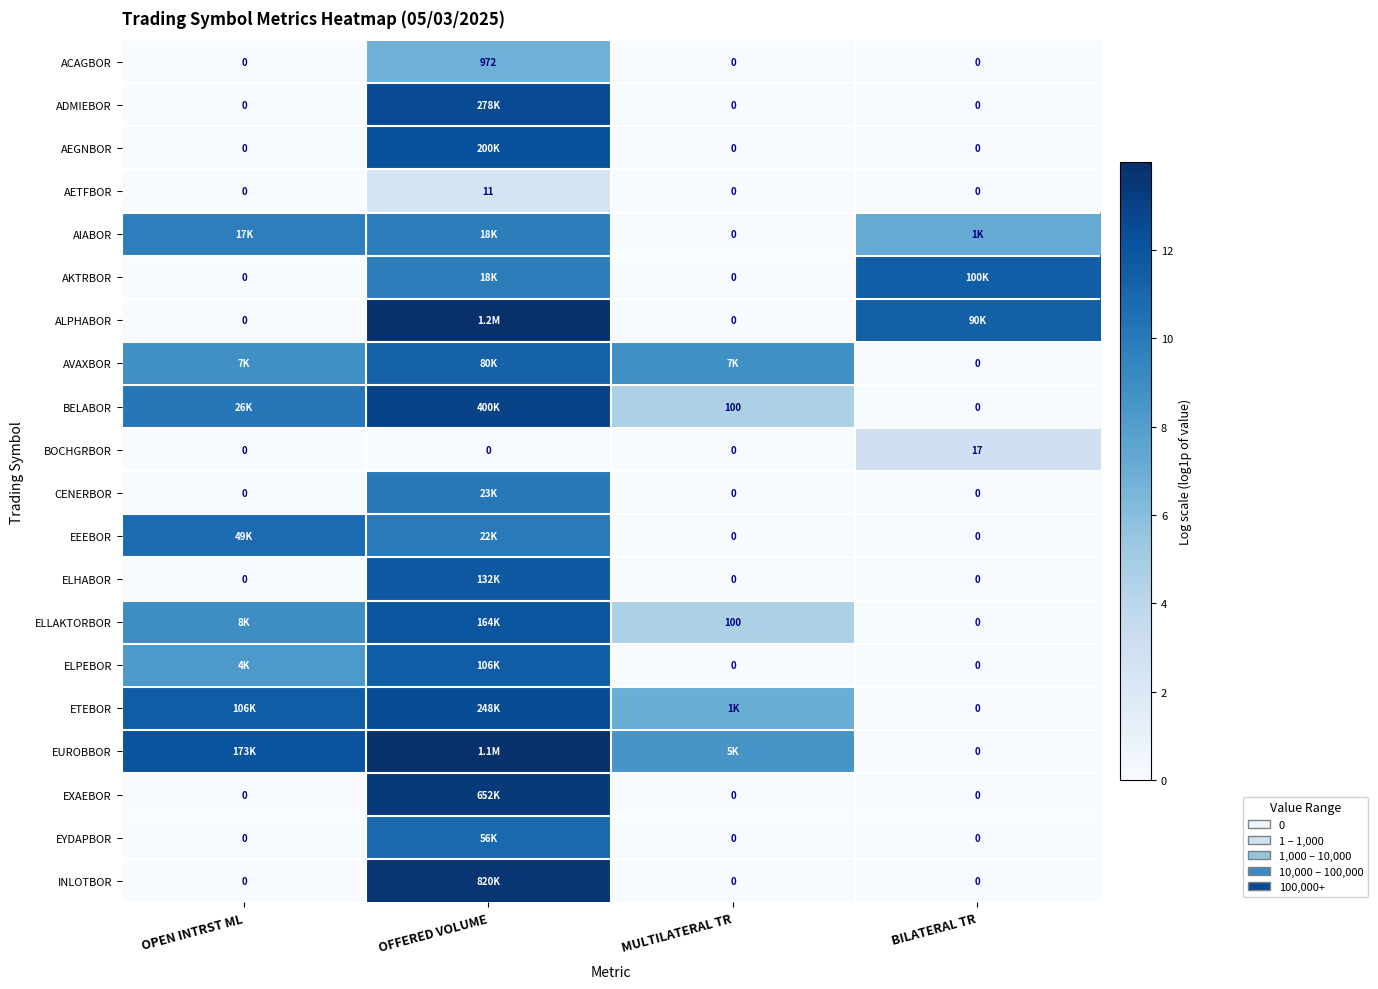

At which label does BOCHGRBOR reach its peak?

BILATERAL TR